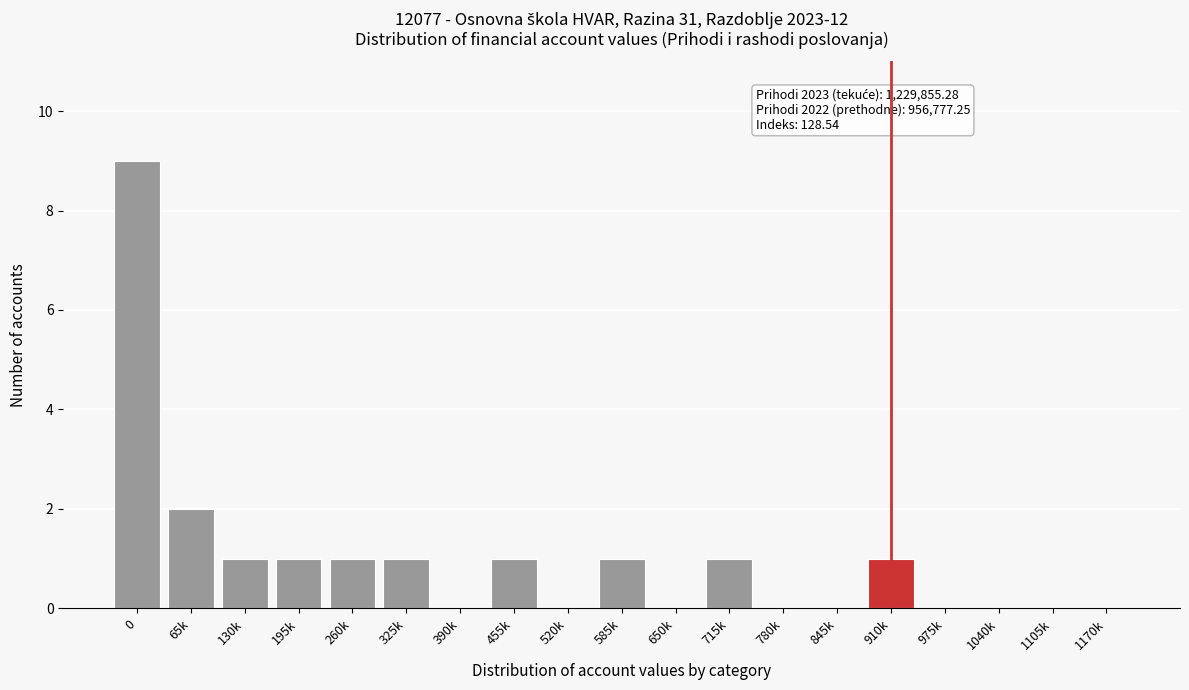

Reading left to right, extract all data points from this chart.

0=9	65k=2	130k=1	195k=1	260k=1	325k=1	390k=0	455k=1	520k=0	585k=1	650k=0	715k=1	780k=0	845k=0	910k=1	975k=0	1040k=0	1105k=0	1170k=0